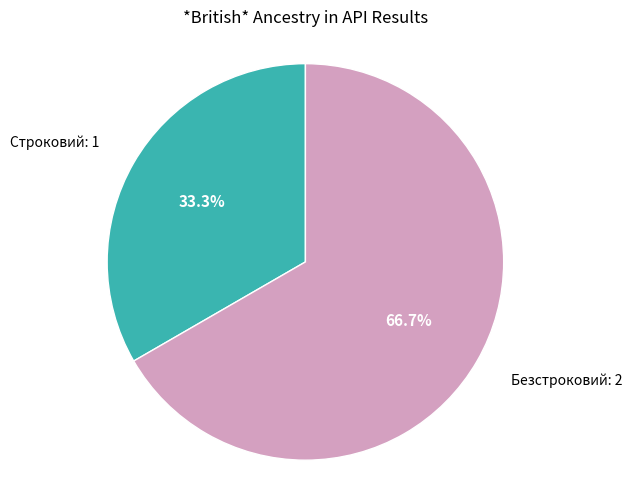

Is there a majority slice in this chart?

Yes